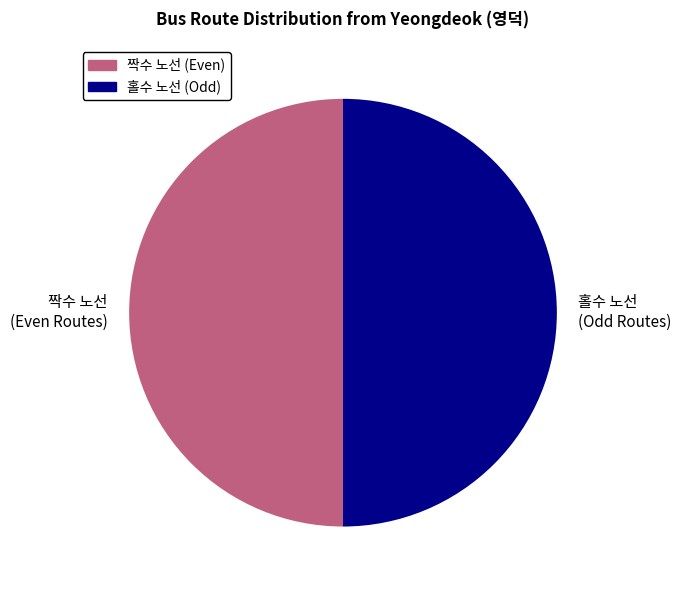

Do 짝수 노선 (Even Routes) and 홀수 노선 (Odd Routes) together represent more than half of the pie?

Yes